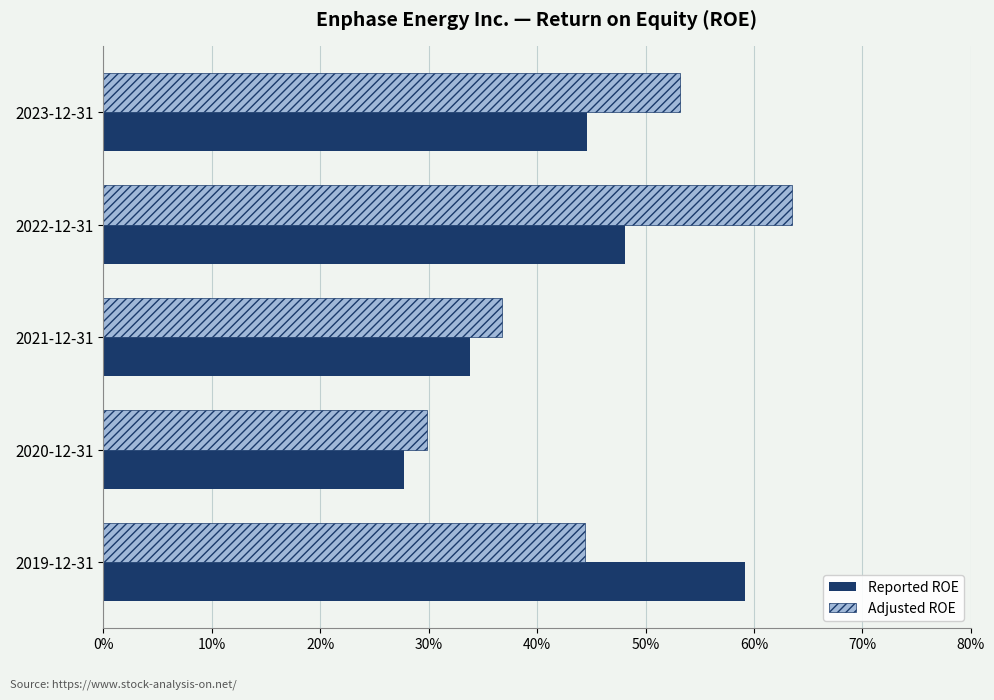

What is the difference between the maximum and minimum values in the Reported ROE series?

0.3